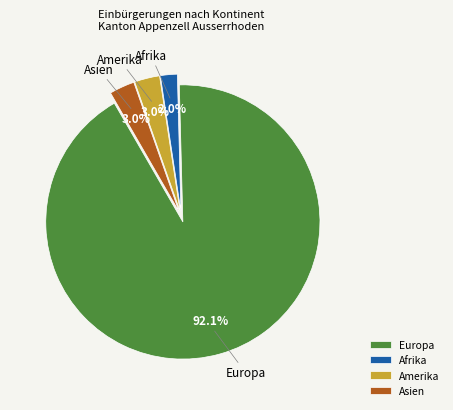

Count the number of slices in the pie.

4